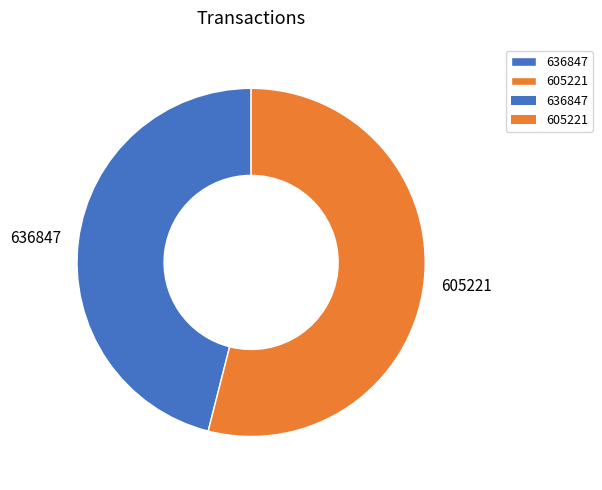

How many slices are in this pie chart?

2